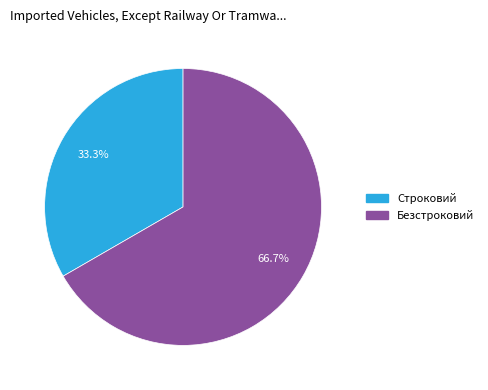

What percentage do Безстроковий and Строковий together represent?

100.0%